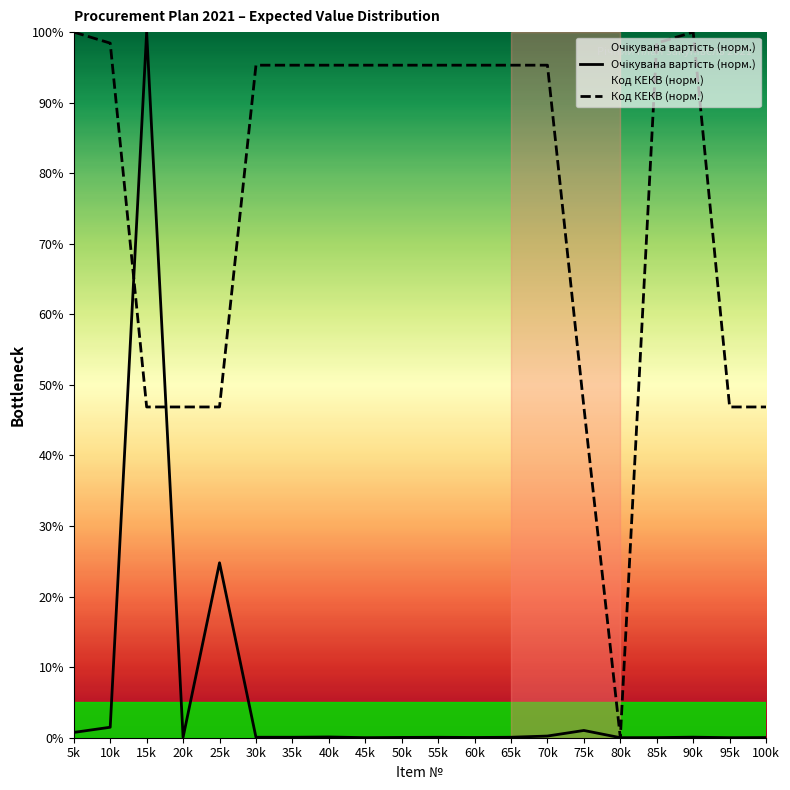

Which has a higher value, 60k or 55k?

55k